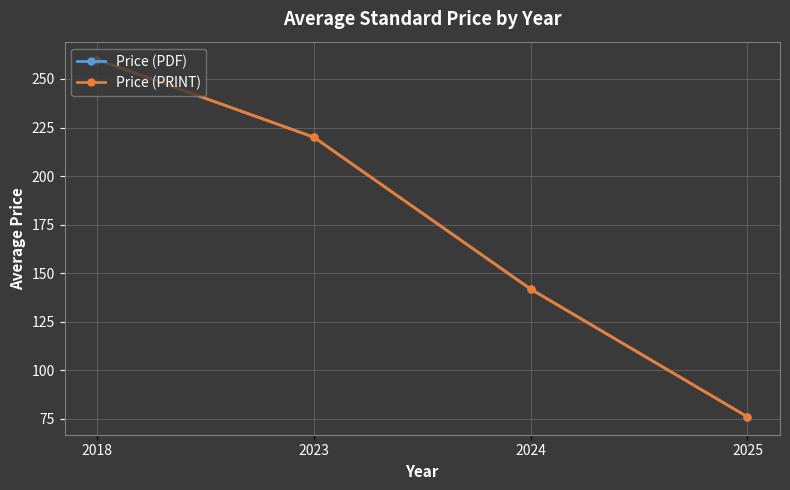

Does the chart have visible grid lines?

Yes